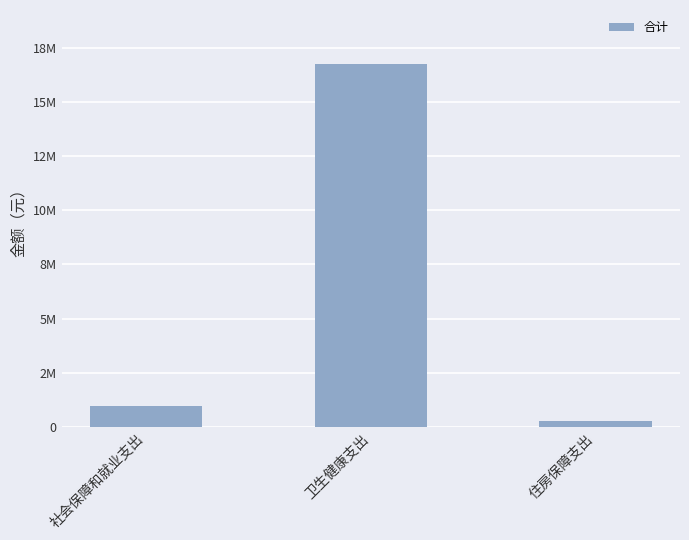

What is the maximum value shown in the chart?

16722099.6